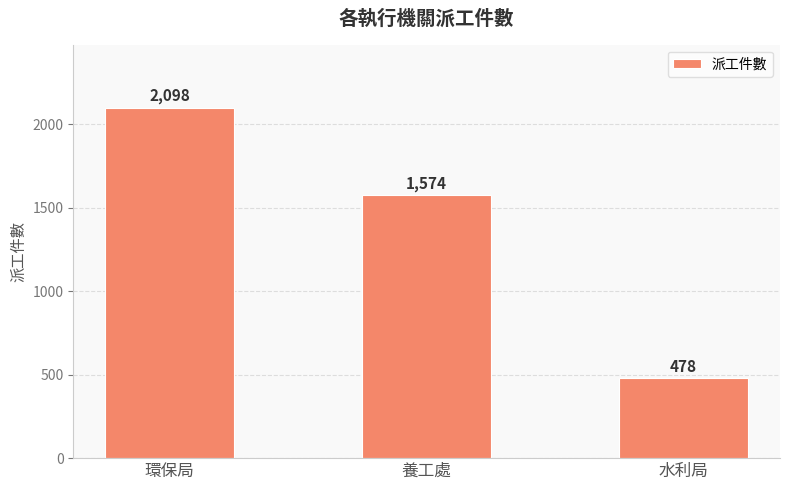

What is the value of the 3rd bar from the left?

478